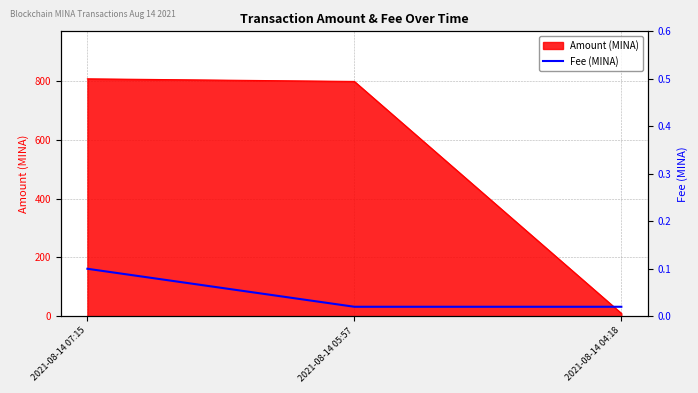

What is the label of the 2nd point from the right?

2021-08-14 05:57